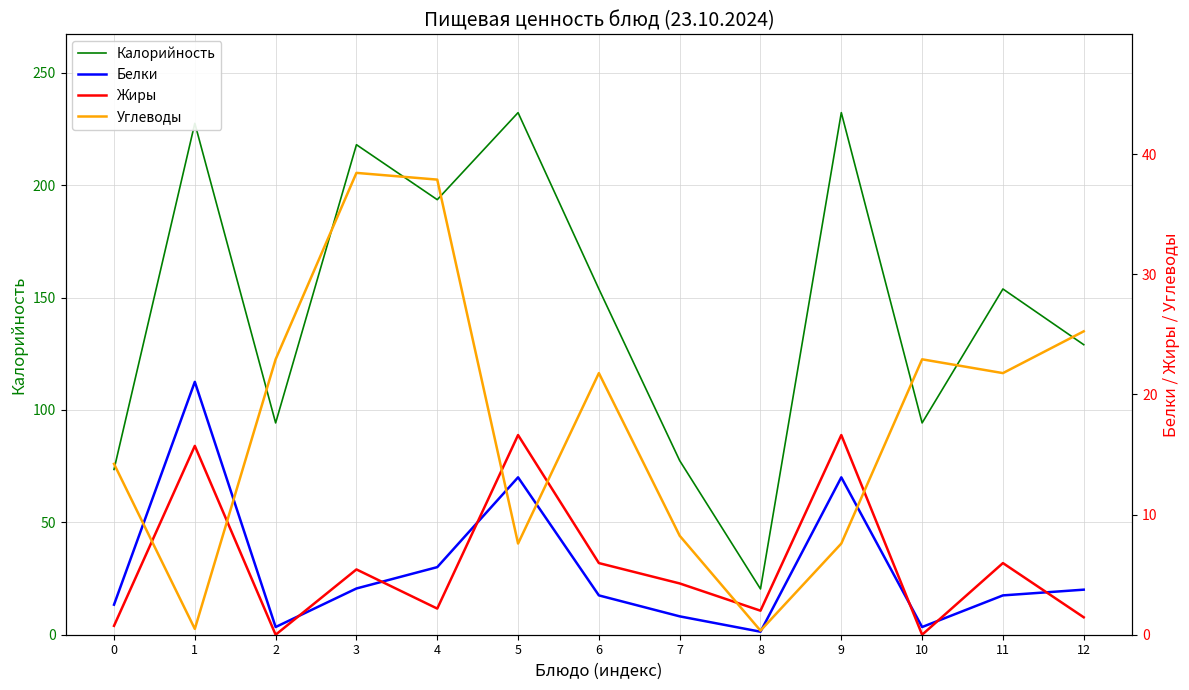

What are all the series names shown in the legend?

Калорийность, Белки, Жиры, Углеводы